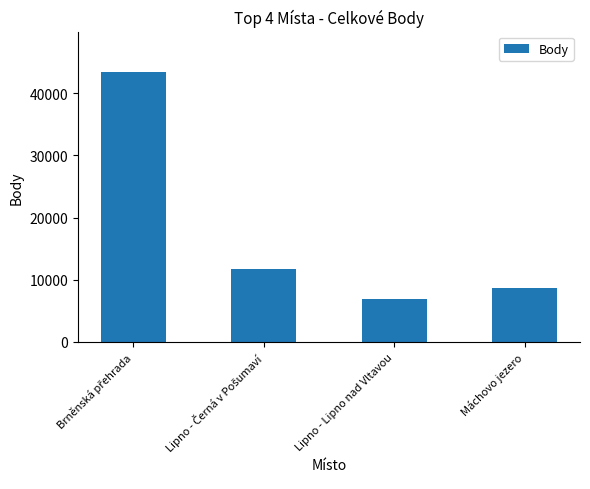

What is the sum of all values?

70686